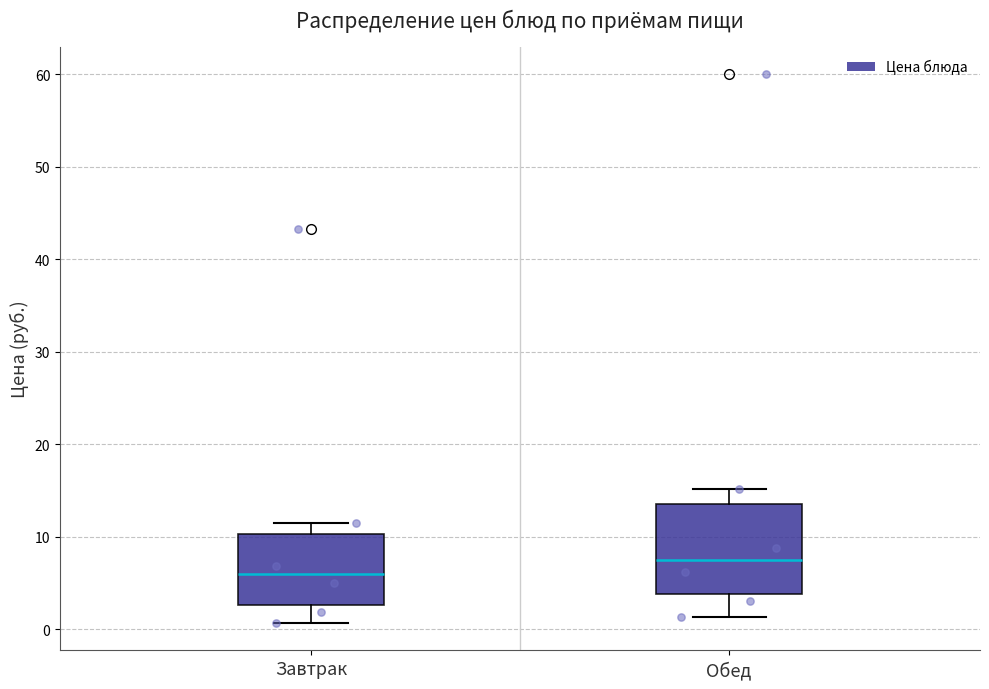

Comparing the boxes themselves (not the whiskers), which one is the tallest?

Обед